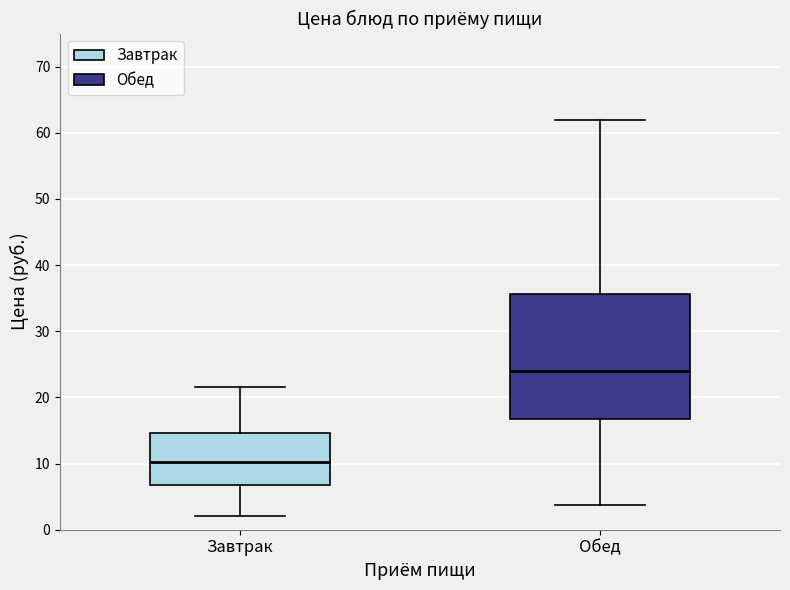

Comparing the boxes themselves (not the whiskers), which one is the tallest?

Обед